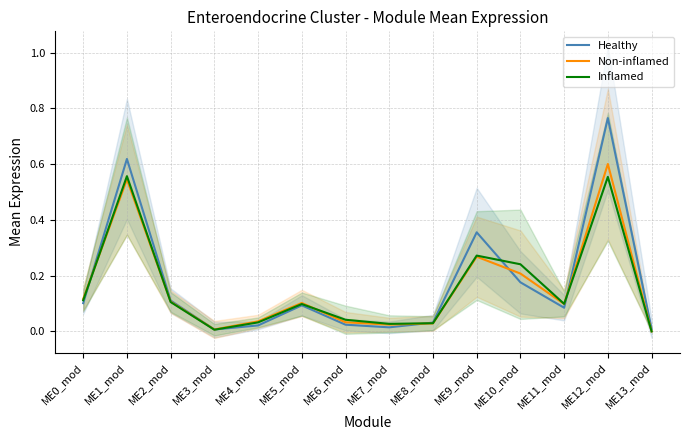

What is the maximum value for Inflamed?

0.6